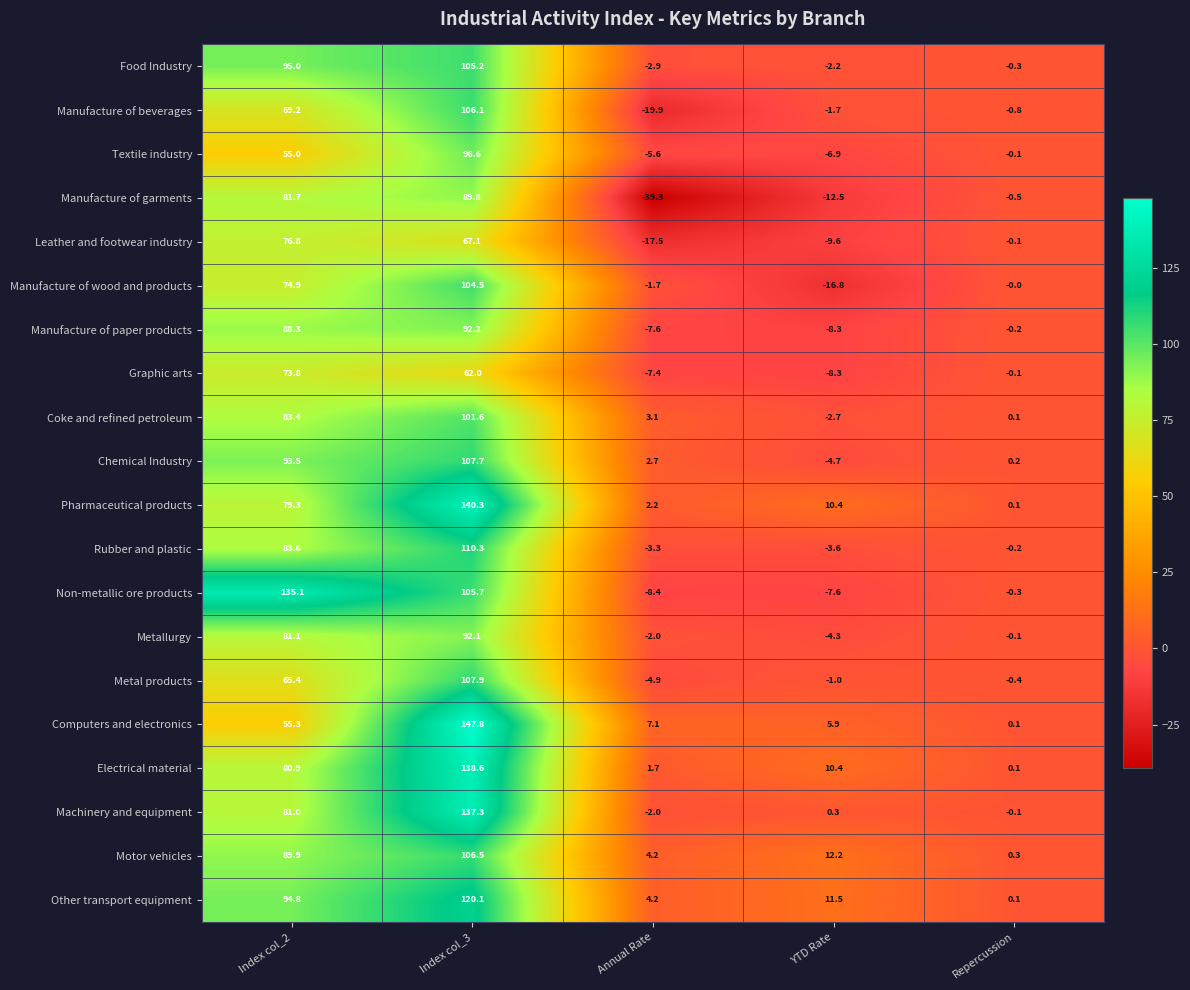

What is the difference between the maximum and minimum values in the Electrical material series?

138.5